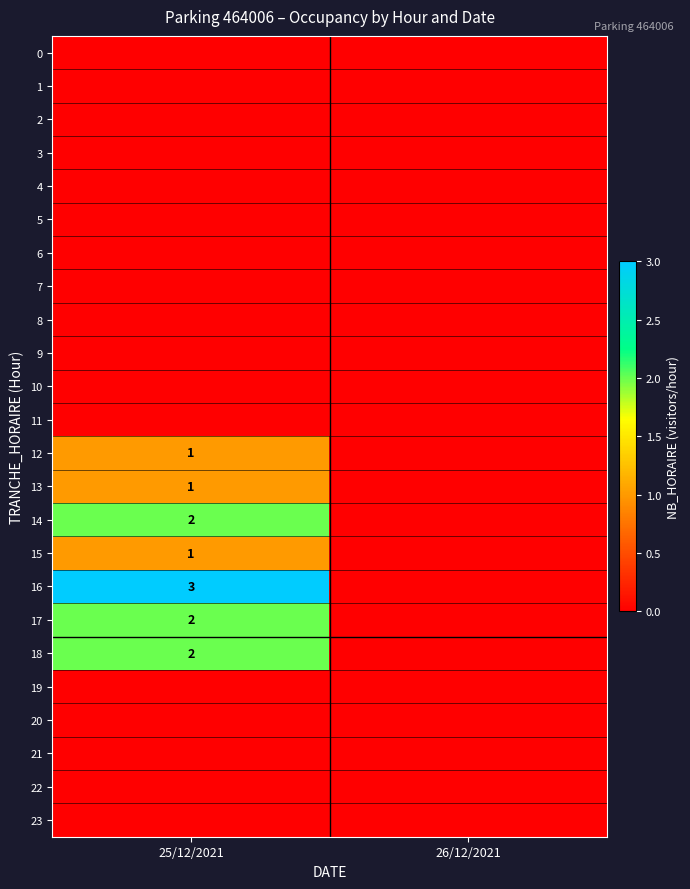

The value of 13 at 25/12/2021 is 0. True or false?

False